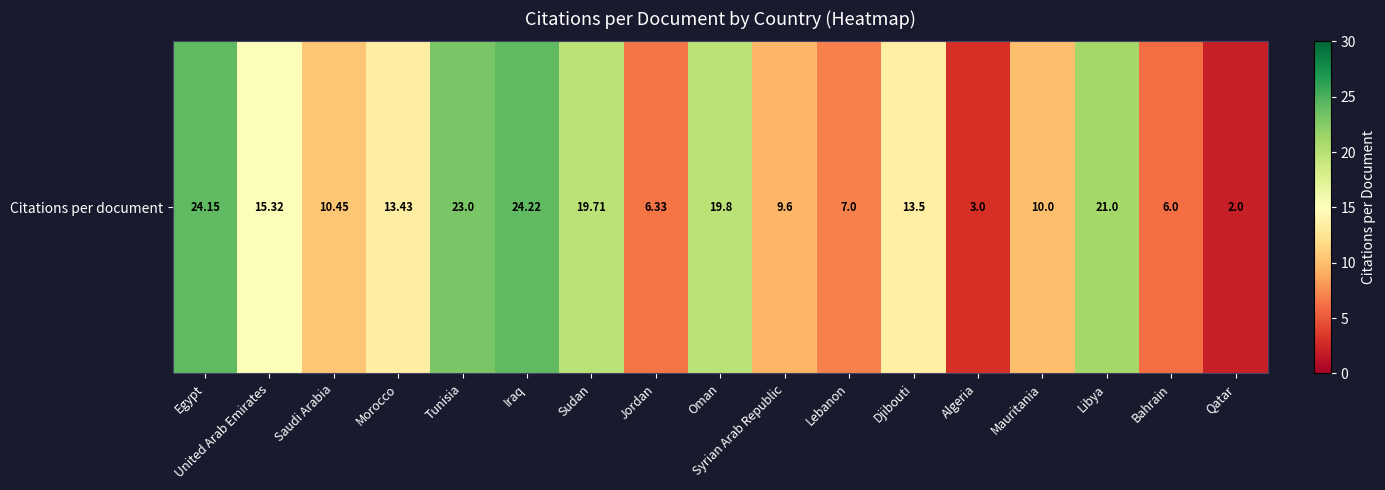

What is the change in value from Algeria to Mauritania?

+7.0